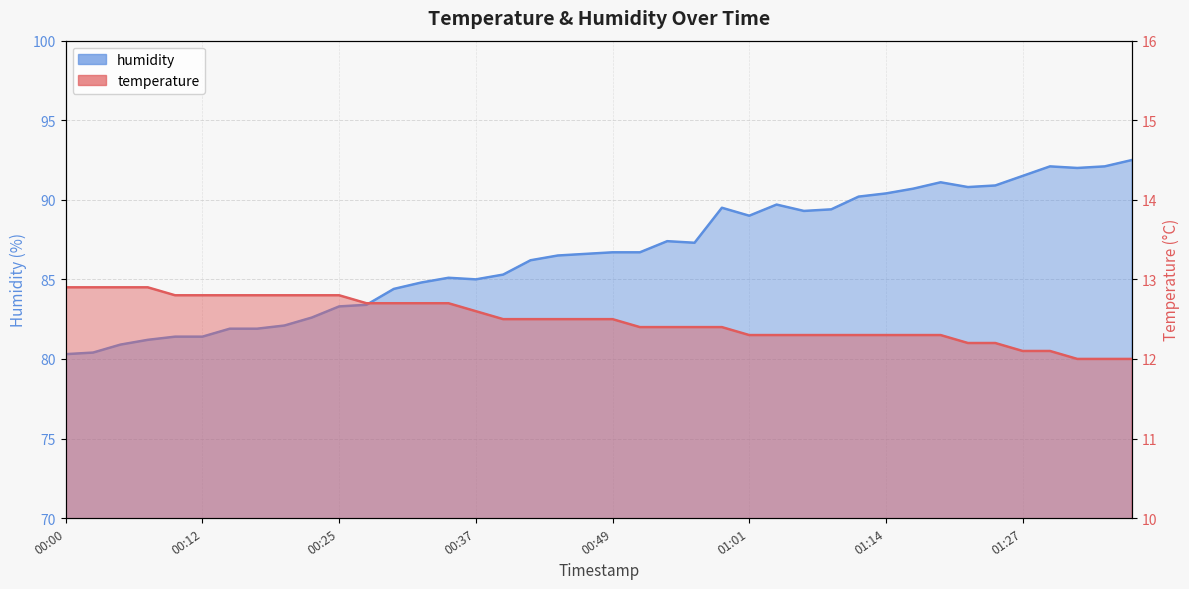

The value of temperature at 00:20 is 4.5. True or false?

False